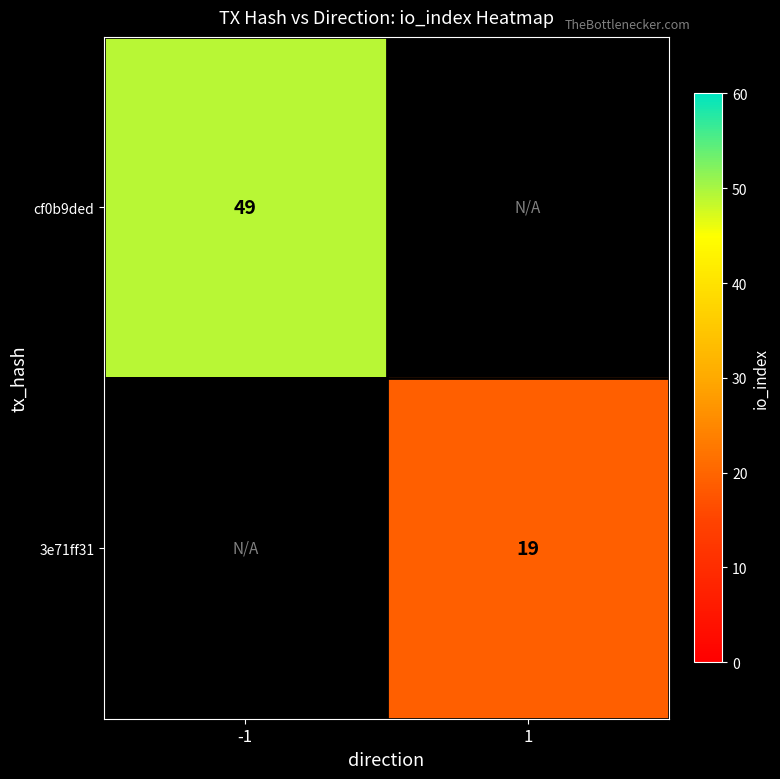

Is it true that 3e71ff31 equals 19 at 1?

True